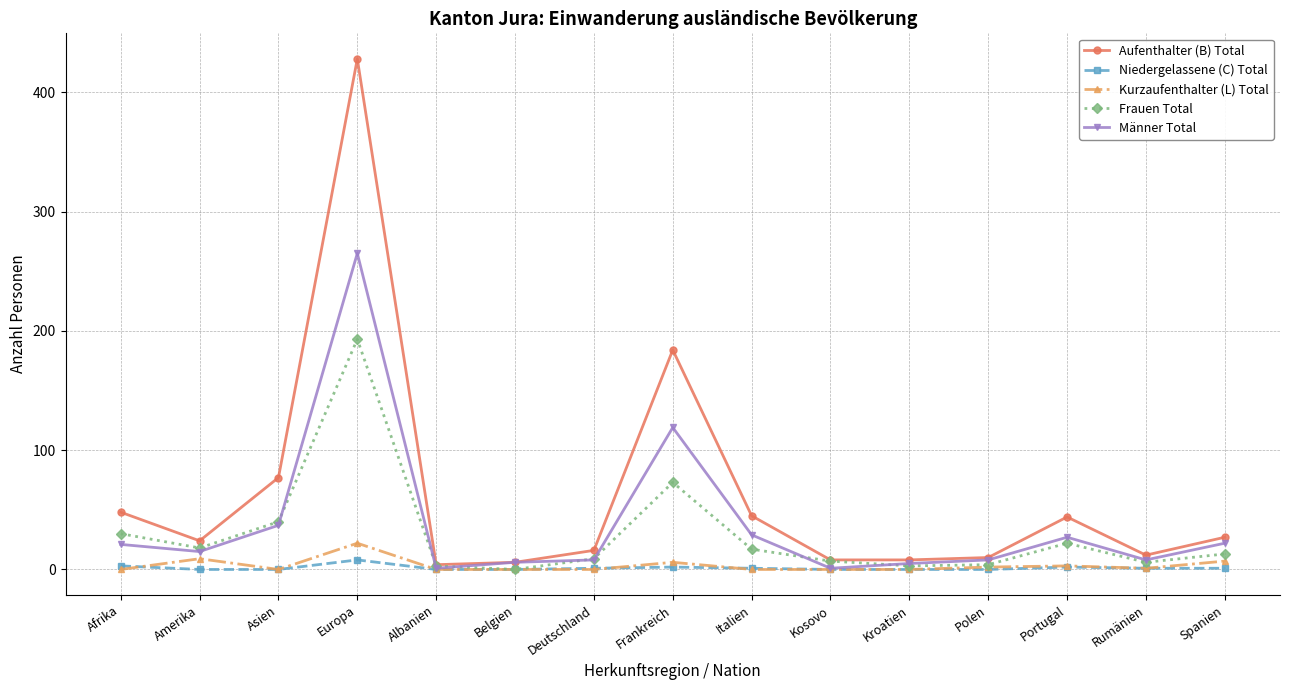

Which category has the highest value in the Kurzaufenthalter (L) Total series?

Europa